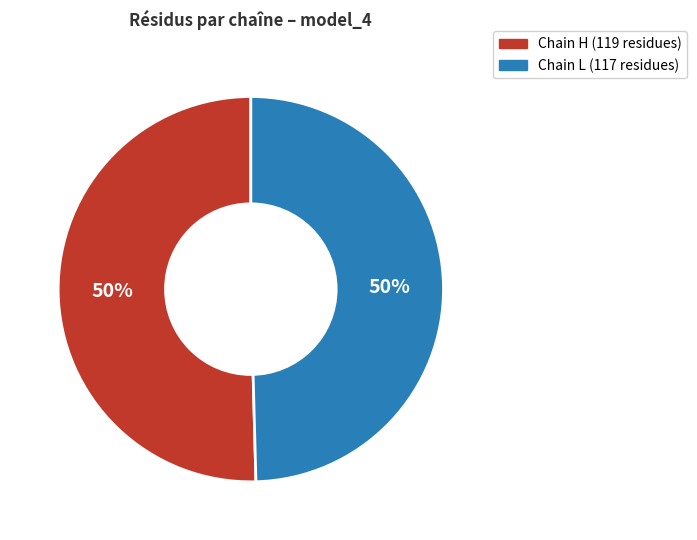

The Chain L slice represents 35% of the pie. True or false?

False